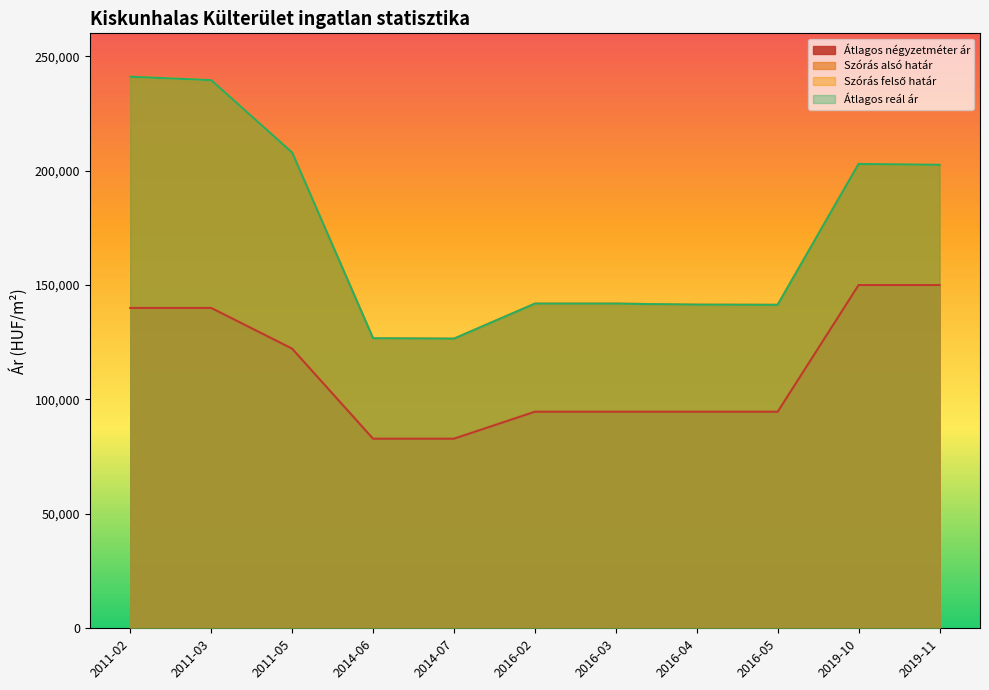

Reading left to right, extract all data points from this chart.

Átlagos négyzetméter ár: 2011-02=140000	2011-03=140000	2011-05=122222	2014-06=82857	2014-07=82857	2016-02=94642	2016-03=94642	2016-04=94642	2016-05=94642	2019-10=150000	2019-11=150000
Szórás alsó határ: 2011-02=241032	2011-03=239538	2011-05=207890	2014-06=126737	2014-07=126546	2016-02=141870	2016-03=141870	2016-04=141416	2016-05=141346	2019-10=202918	2019-11=202512
Szórás felső határ: 2011-02=241032	2011-03=239538	2011-05=207890	2014-06=126737	2014-07=126546	2016-02=141870	2016-03=141870	2016-04=141416	2016-05=141346	2019-10=202918	2019-11=202512
Átlagos reál ár: 2011-02=241032	2011-03=239538	2011-05=207890	2014-06=126737	2014-07=126546	2016-02=141870	2016-03=141870	2016-04=141416	2016-05=141346	2019-10=202918	2019-11=202512